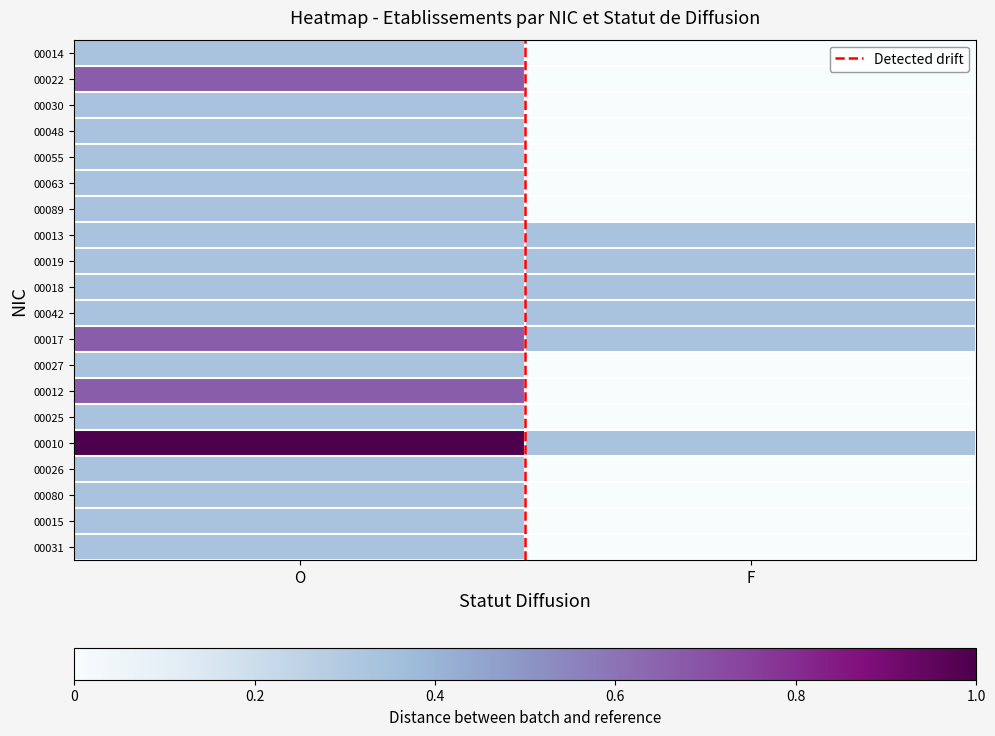

At which category is the sum across all series the highest?

O